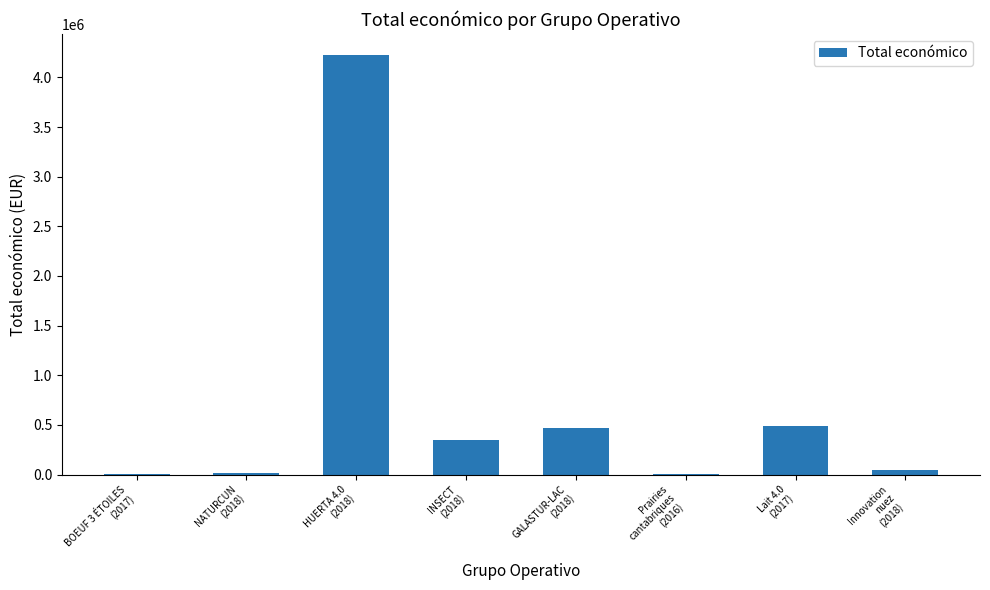

What is the maximum value shown in the chart?

4226219